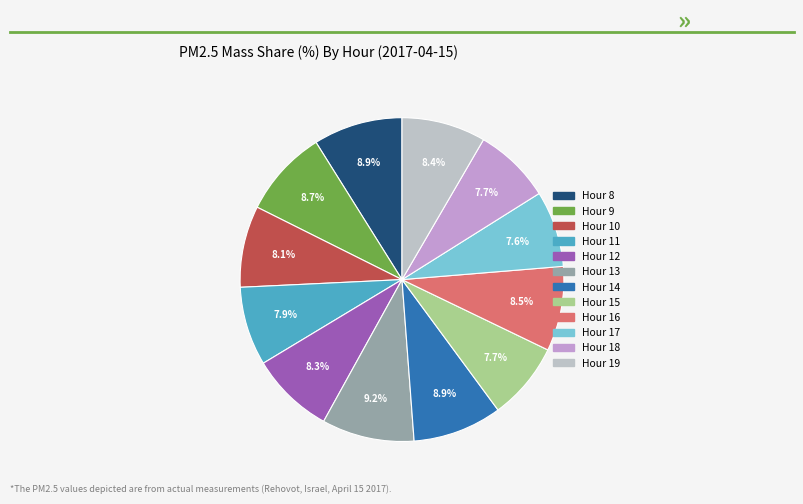

To the nearest percent, what is the combined percentage of Hour 16 and Hour 12?

17%